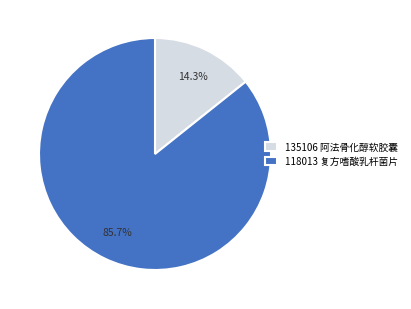

Is 118013 复方嗜酸乳杆菌片 the majority of the pie?

Yes